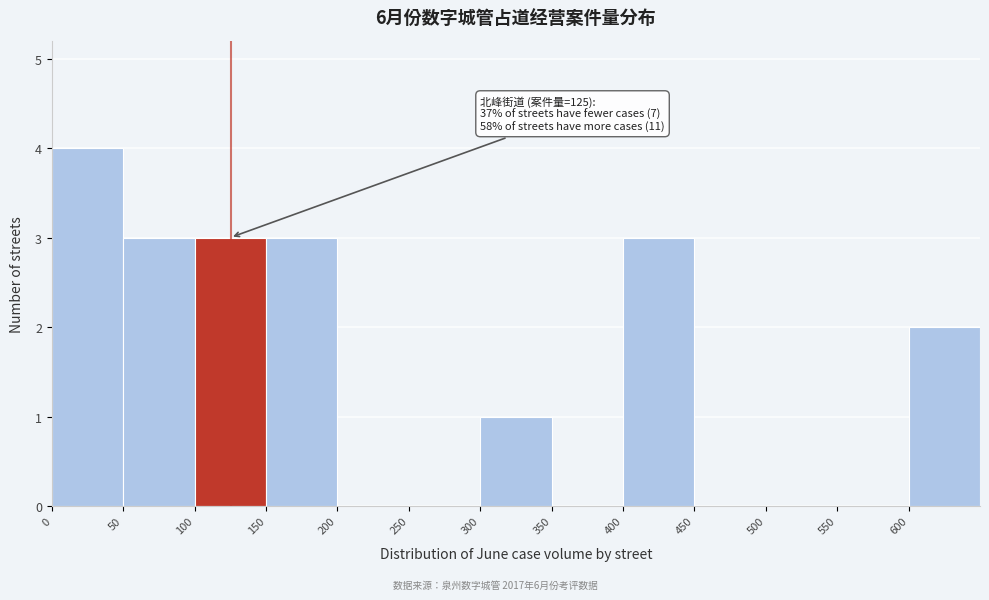

Over which range of the x-axis is the bar tallest?

0 to 50